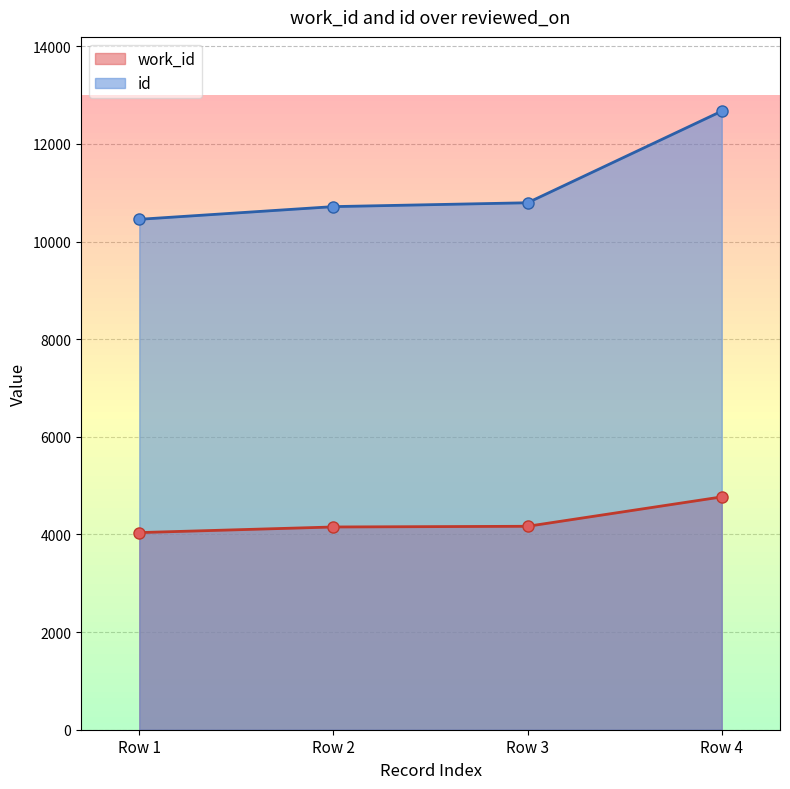

The value of work_id at Row 2 is 2257. True or false?

False